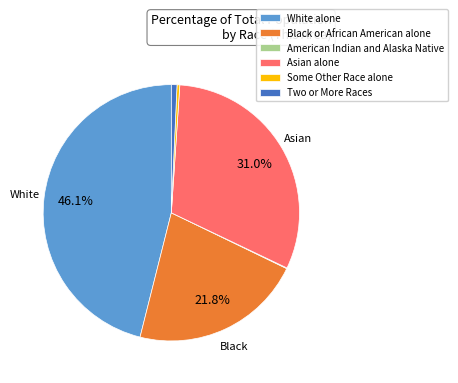

Do Asian alone and Black or African American alone together represent more than half of the pie?

Yes